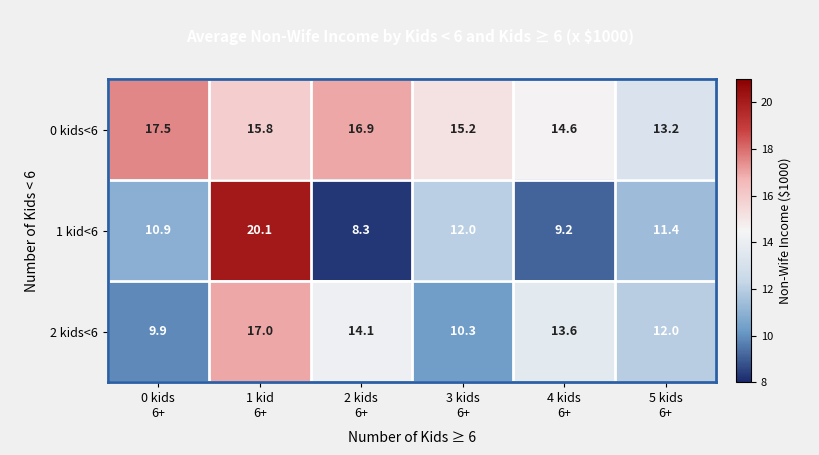

Rank the series at 2 kids
6+ from lowest to highest value.

1 kid<6, 2 kids<6, 0 kids<6